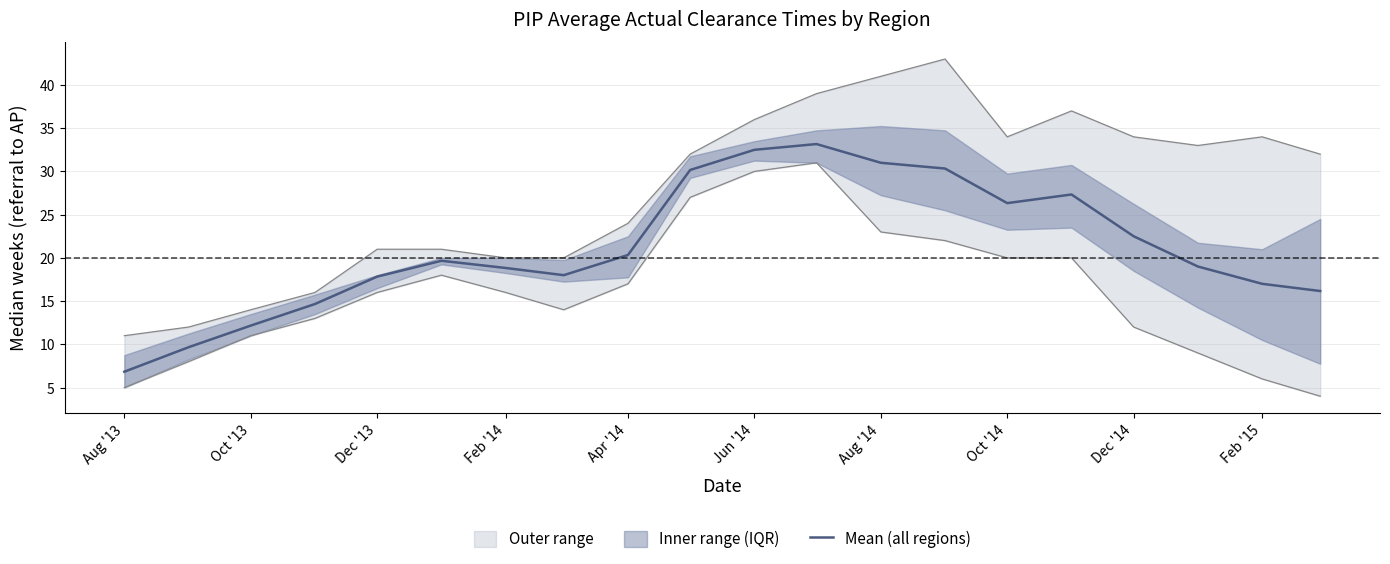

The Mean (all regions) series shows 4.6 at Aug '13. True or false?

False